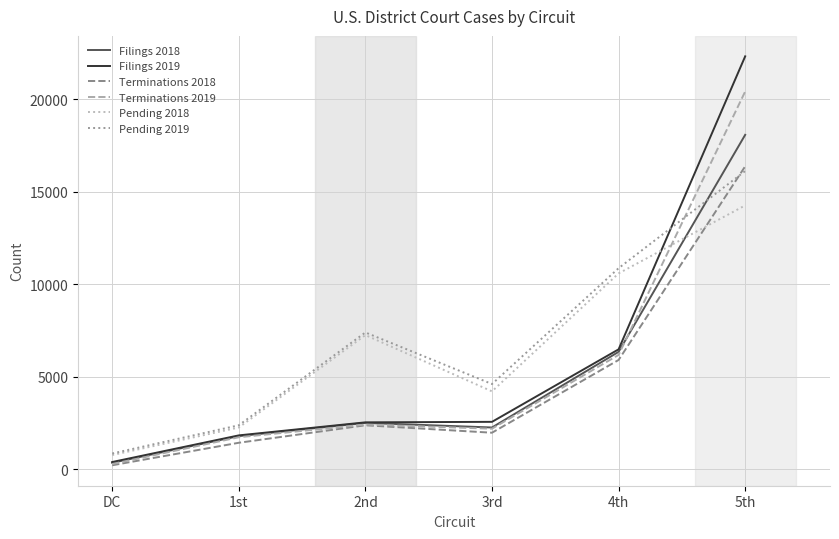

How many values in the Terminations 2019 series are below 2416?

3